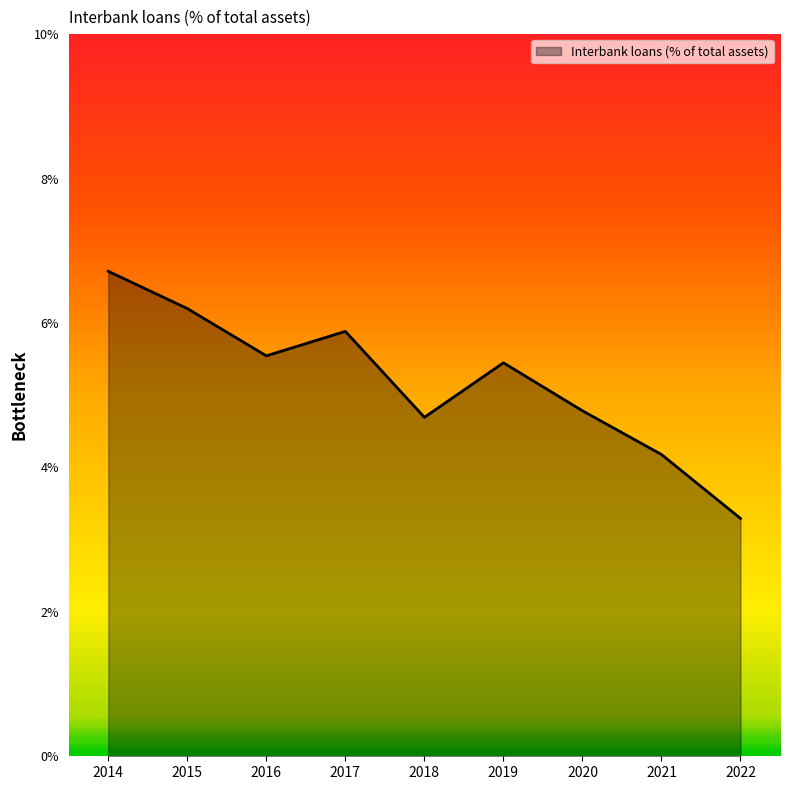

Which label corresponds to the smallest value in the chart?

2022